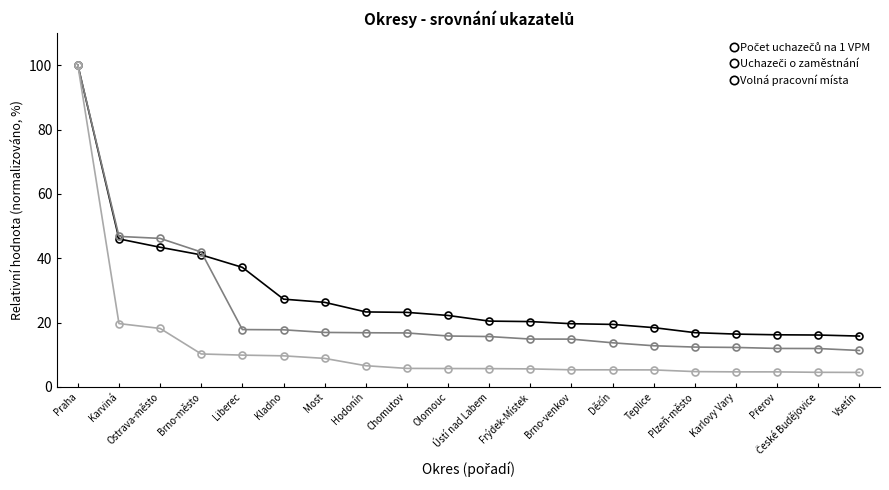

At which category is the sum across all series the highest?

Praha